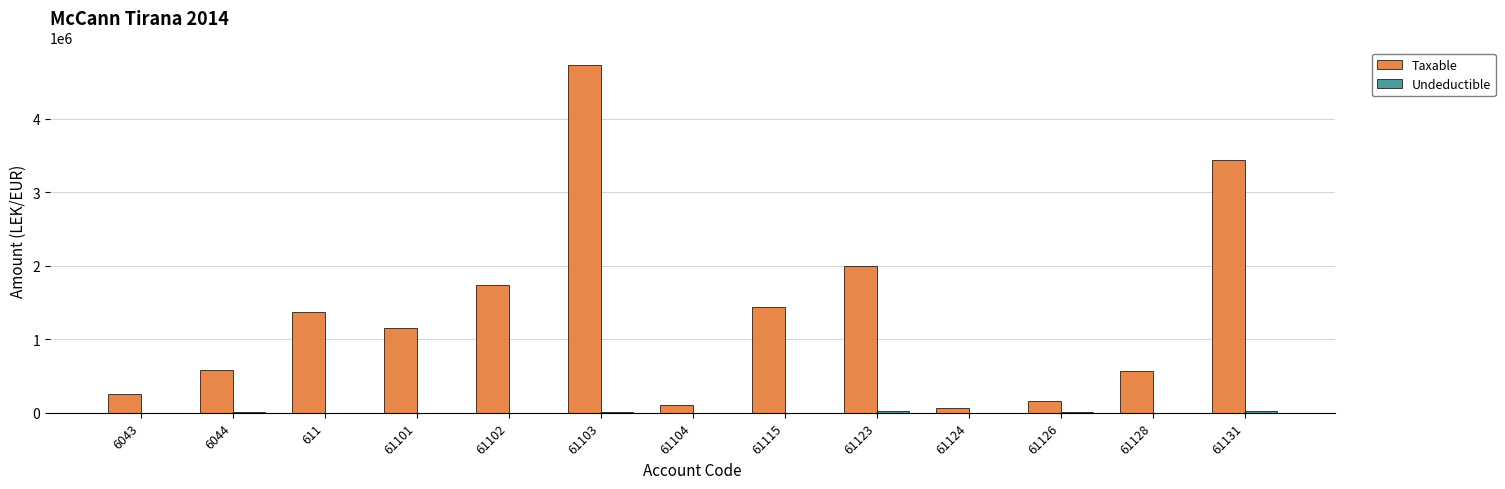

At which category is the sum across all series the highest?

61103